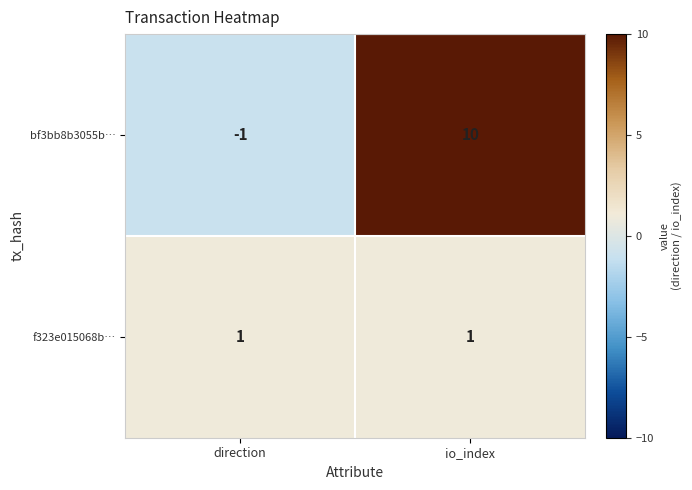

At which category is the sum across all series the highest?

io_index